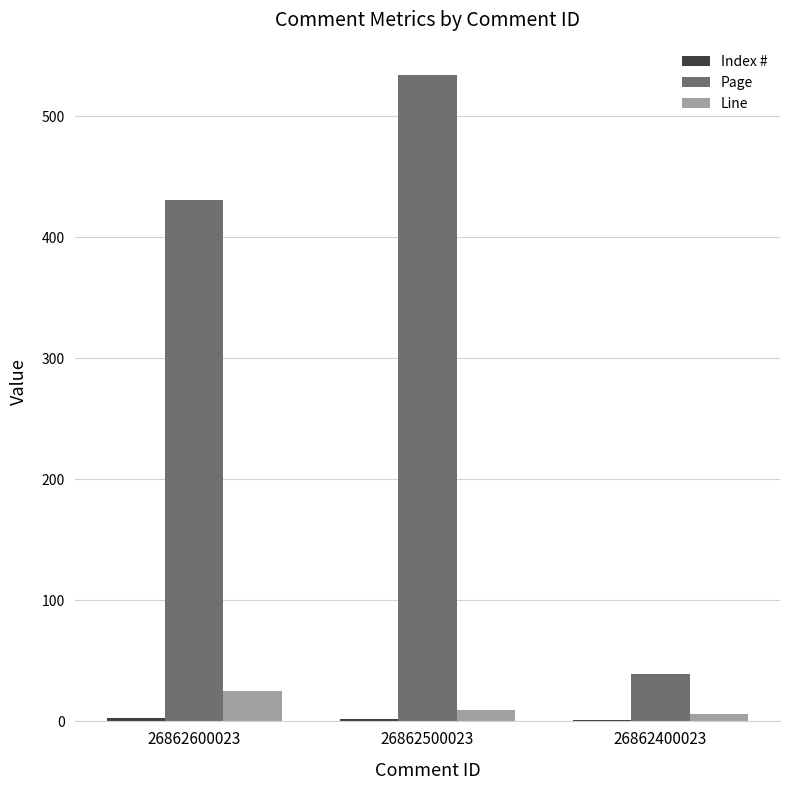

What is the average value of the Page series?

335